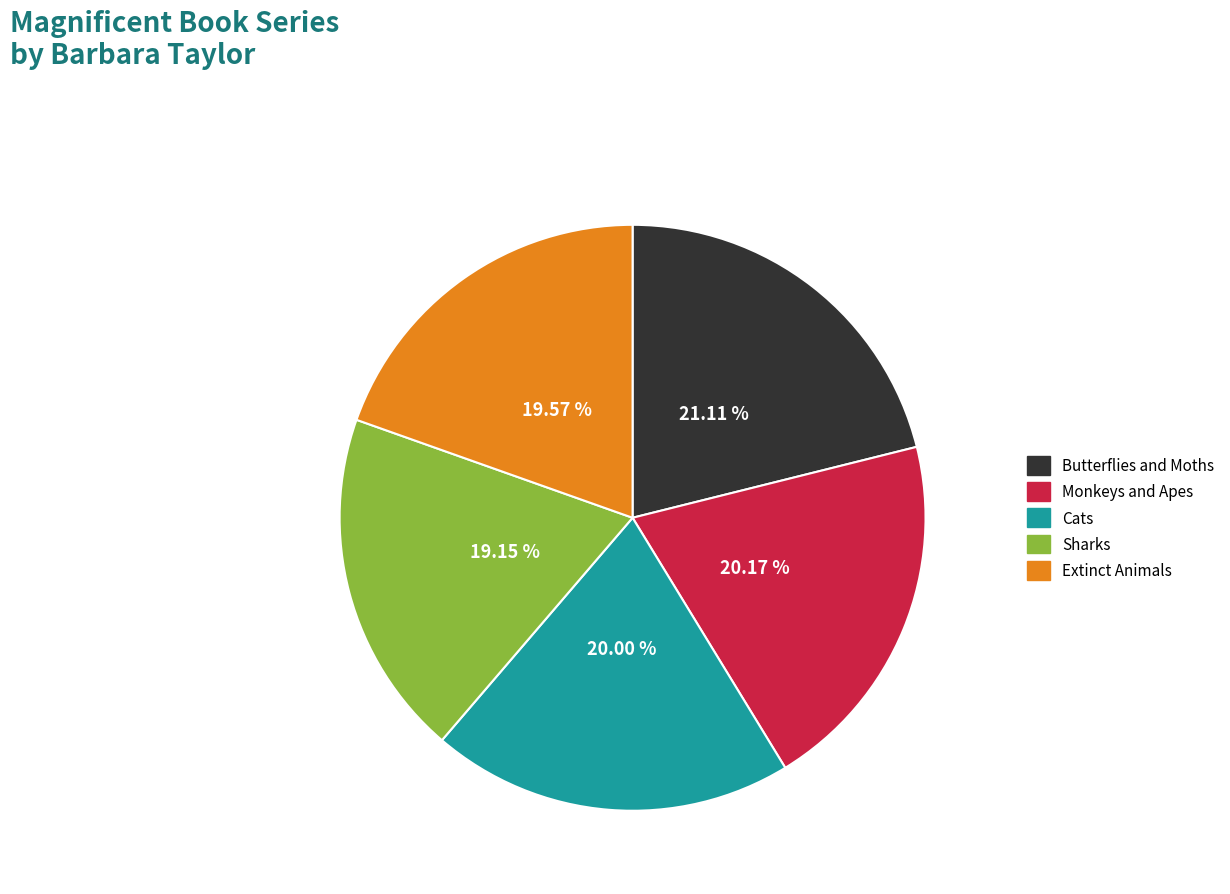

Is it true that Monkeys and Apes is 20% of the pie?

True